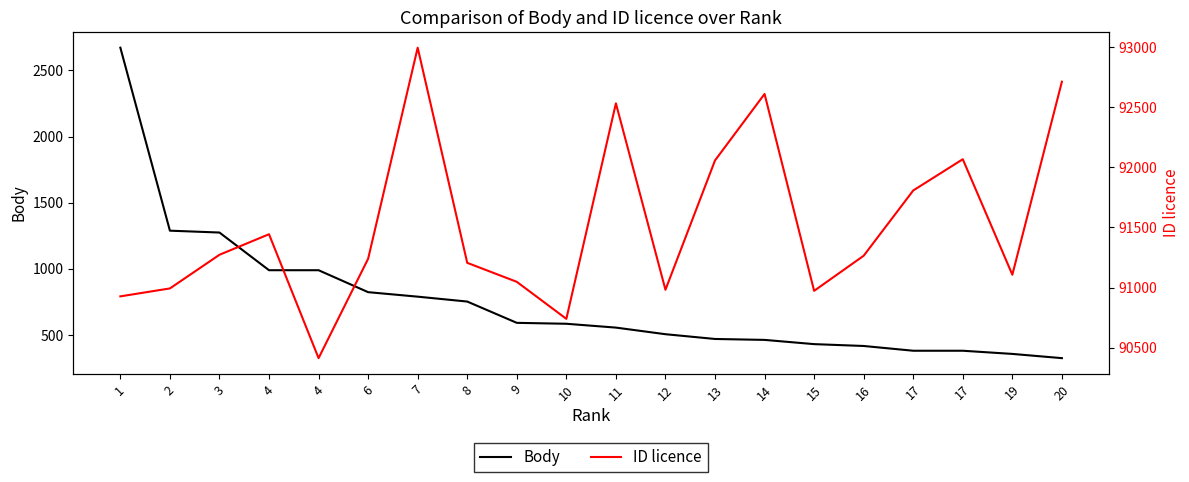

Which series has the largest range (max minus min)?

ID licence